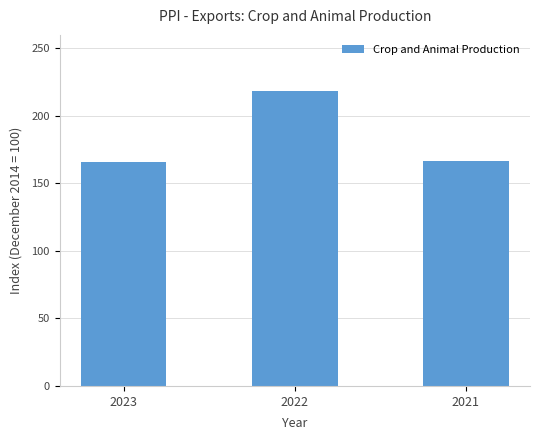

True or false: the data shows 240.4 at 2021.

False